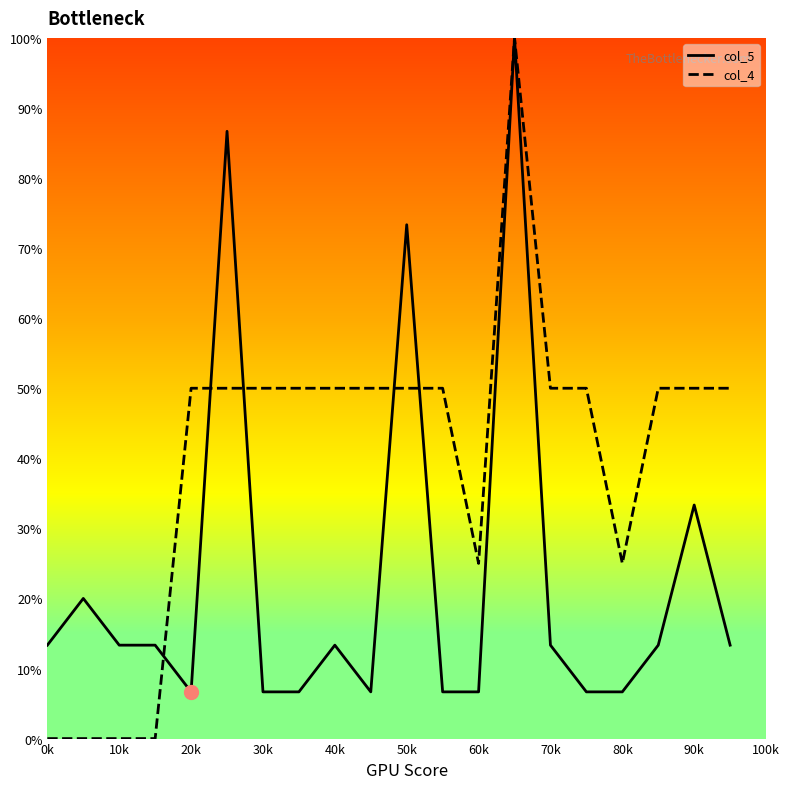

Reading right to left, list all the values displayed in this chart.

col_5: 13.3	33.3	13.3	6.7	6.7	13.3	100.0	6.7	6.7	73.3	6.7	13.3	6.7	6.7	86.7	6.7	13.3	13.3	20.0	13.3
col_4: 50.0	50.0	50.0	25.0	50.0	50.0	100.0	25.0	50.0	50.0	50.0	50.0	50.0	50.0	50.0	50.0	0.0	0.0	0.0	0.0